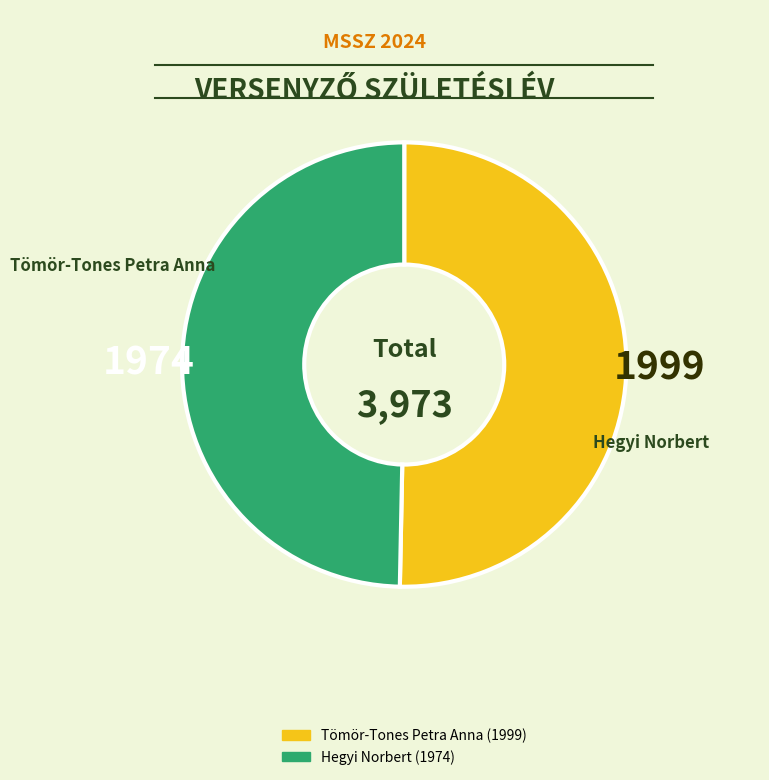

Approximately how many times larger is the value at Hegyi Norbert compared to Tömör-Tones Petra Anna?

1.0